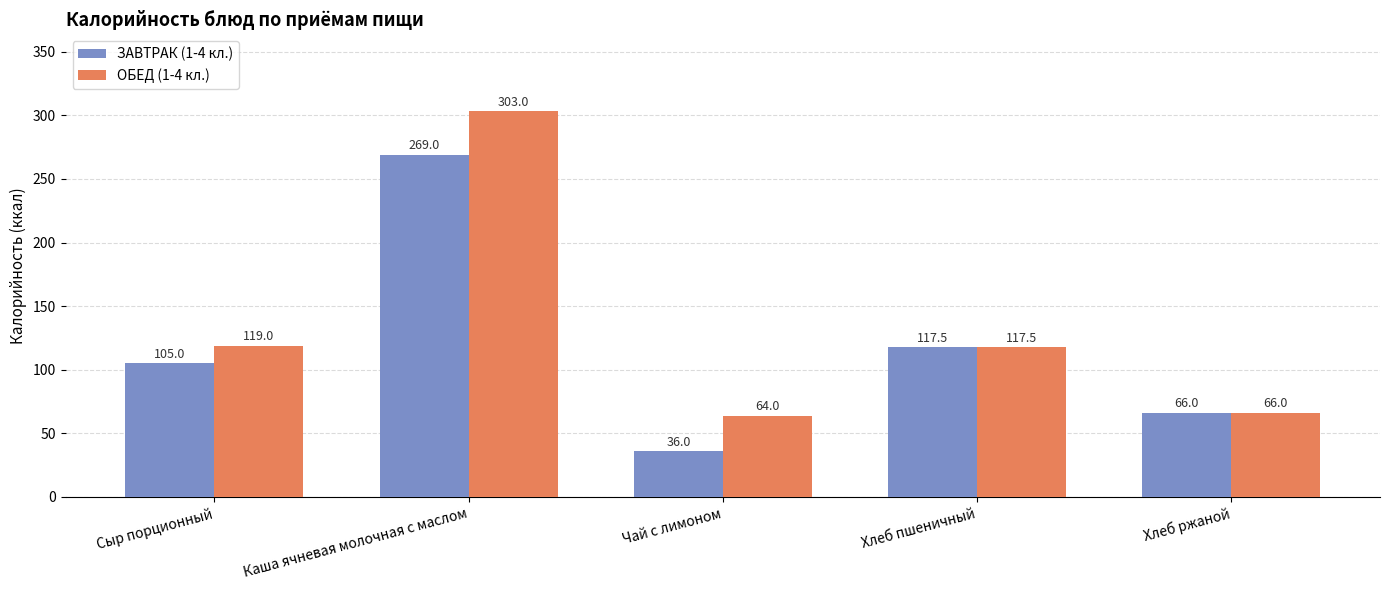

What are all the series names shown in the legend?

ЗАВТРАК (1-4 кл.), ОБЕД (1-4 кл.)